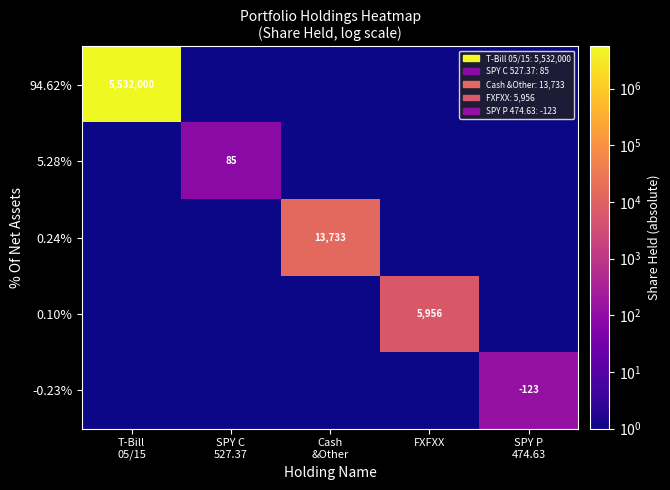

Which has a higher value, SPY P
474.63 or SPY C
527.37?

SPY P
474.63